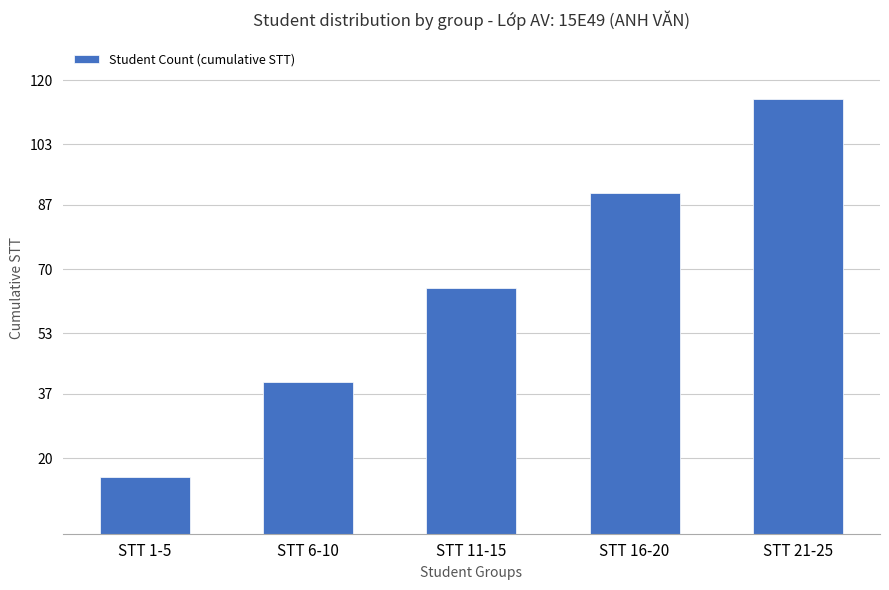

What position from the left is STT 21-25?

5